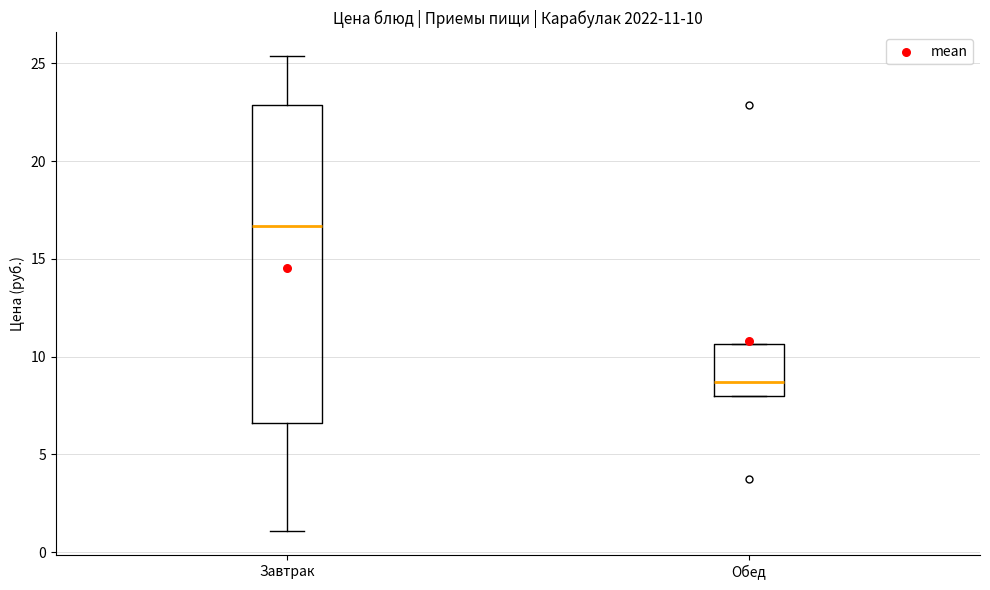

Which box is the tallest, from its lower edge to its upper edge?

Завтрак